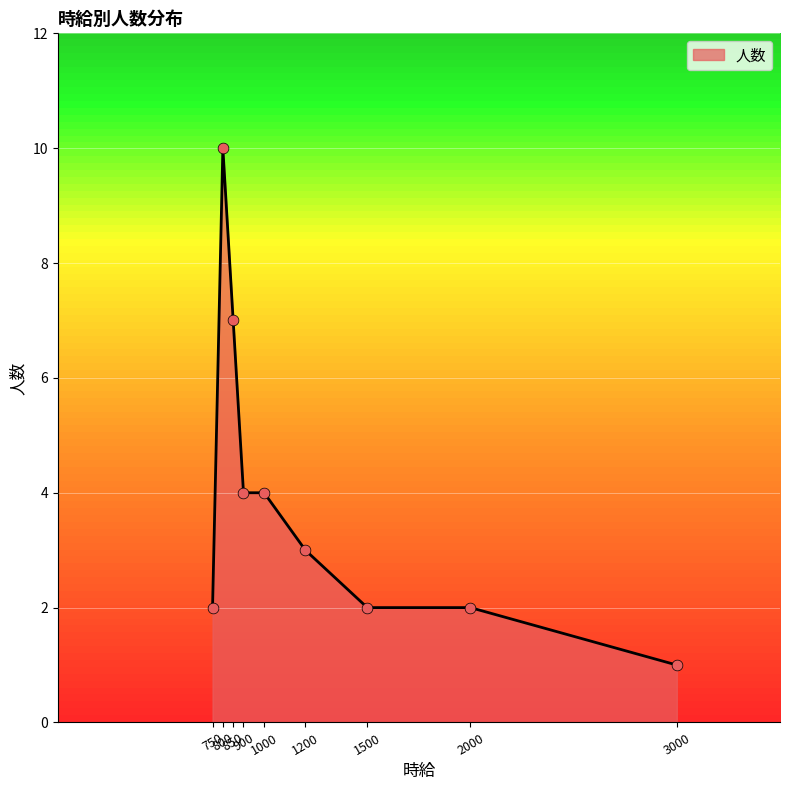

What is the ratio of the value at 800 to the value at 900?

2.5